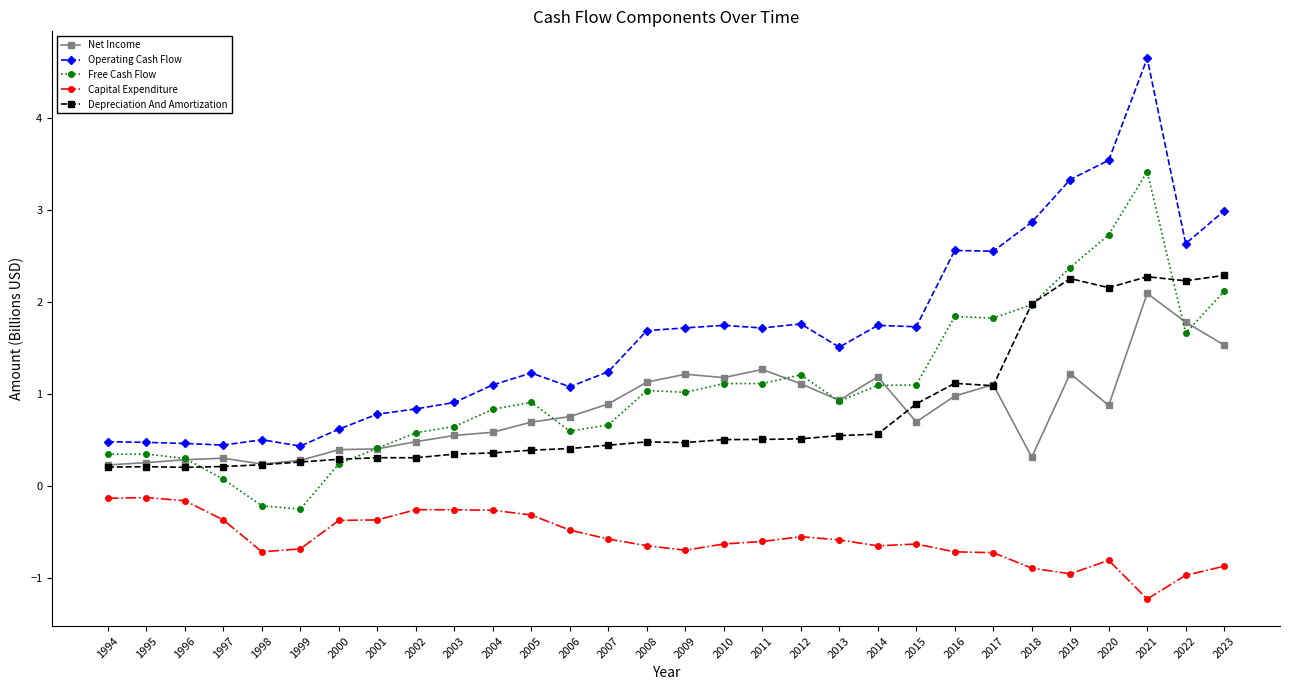

At which category is the sum across all series the highest?

2021